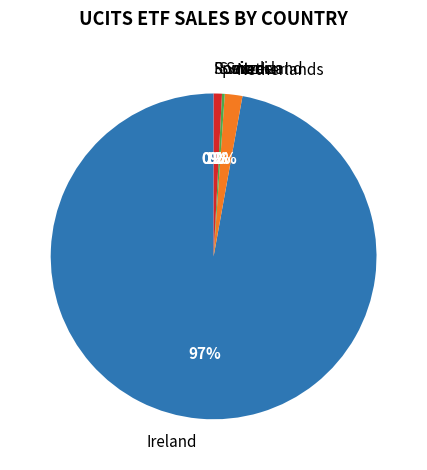

Between Netherlands and Ireland, which is larger?

Ireland